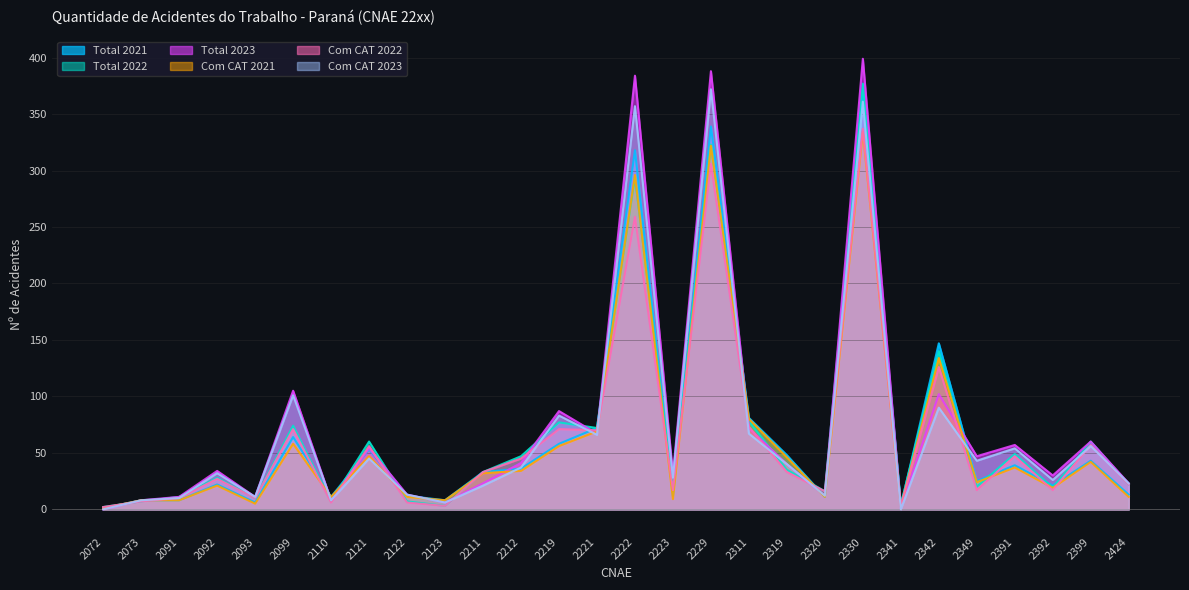

What is the lowest value of the Com CAT 2022 series?

2